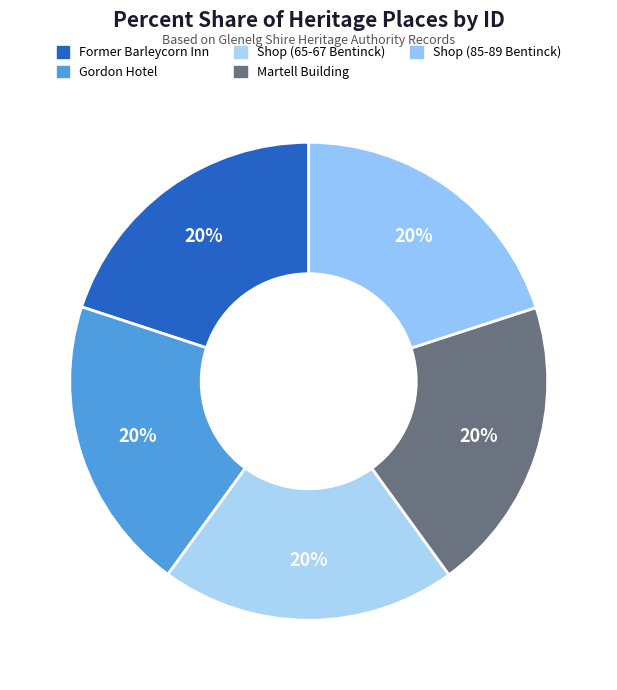

Count the number of slices in the pie.

5